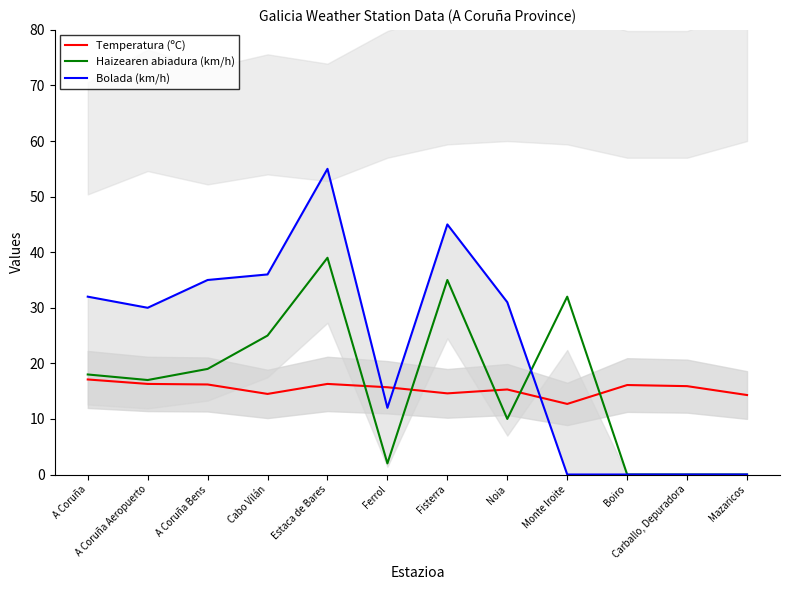

Reading left to right, list all the values displayed in this chart.

Temperatura (ºC): 17.1	16.3	16.2	14.5	16.3	15.7	14.6	15.3	12.7	16.1	15.9	14.3
Haizearen abiadura (km/h): 18.0	17.0	19.0	25.0	39.0	2.0	35.0	10.0	32.0	0.0	0.0	0.0
Bolada (km/h): 32.0	30.0	35.0	36.0	55.0	12.0	45.0	31.0	0.0	0.0	0.0	0.0